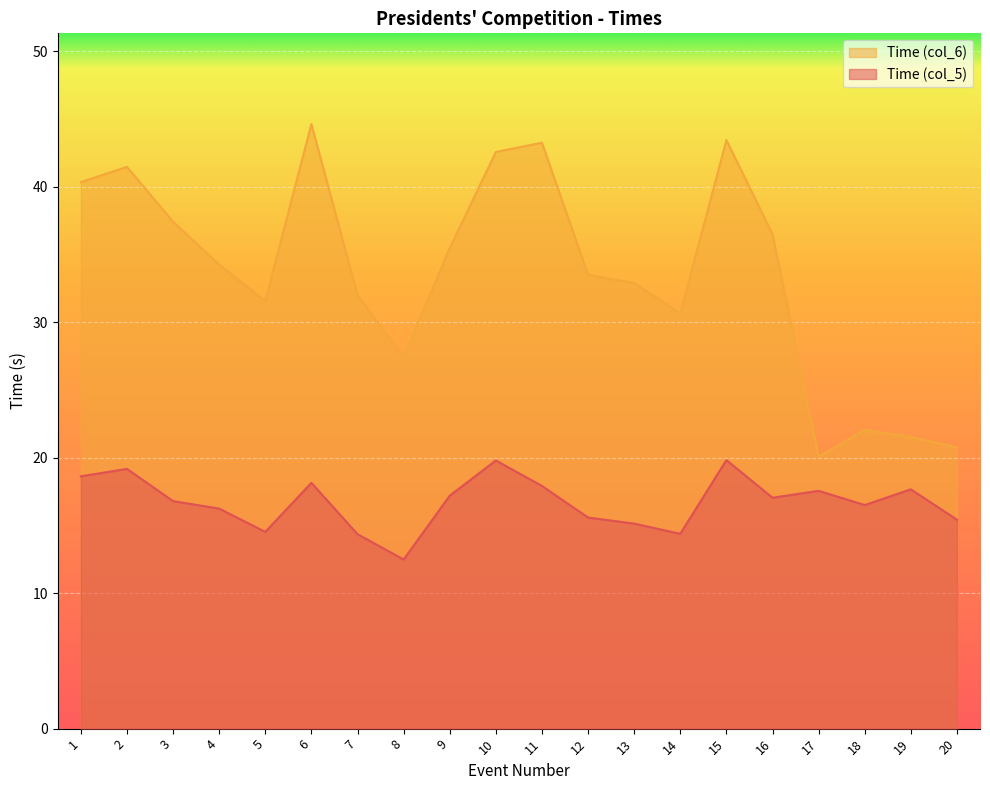

At which category is the sum across all series the highest?

15